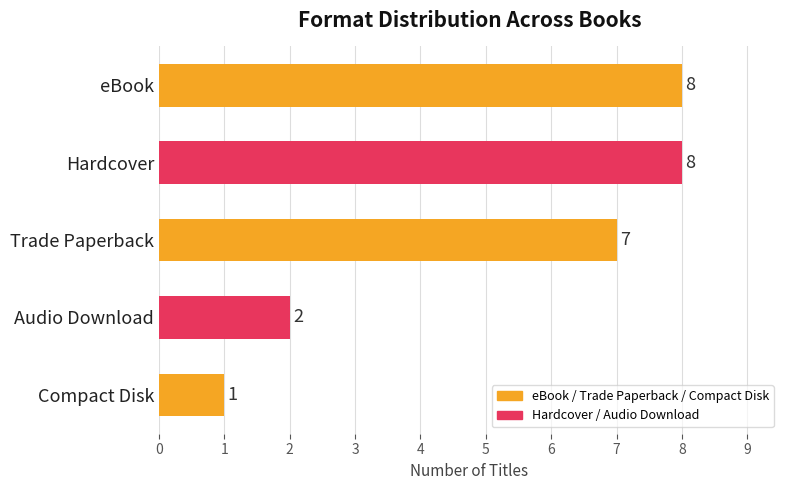

The chart shows a value of 2 at Audio Download. True or false?

True